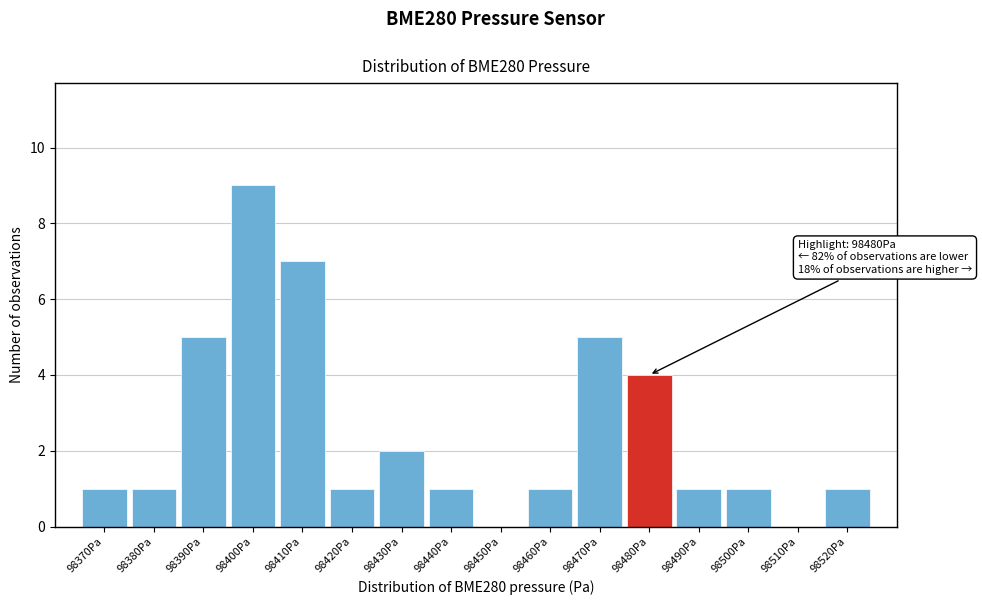

Reading left to right, what are all the values shown in this chart?

98370Pa=1	98380Pa=1	98390Pa=5	98400Pa=9	98410Pa=7	98420Pa=1	98430Pa=2	98440Pa=1	98450Pa=0	98460Pa=1	98470Pa=5	98480Pa=4	98490Pa=1	98500Pa=1	98510Pa=0	98520Pa=1